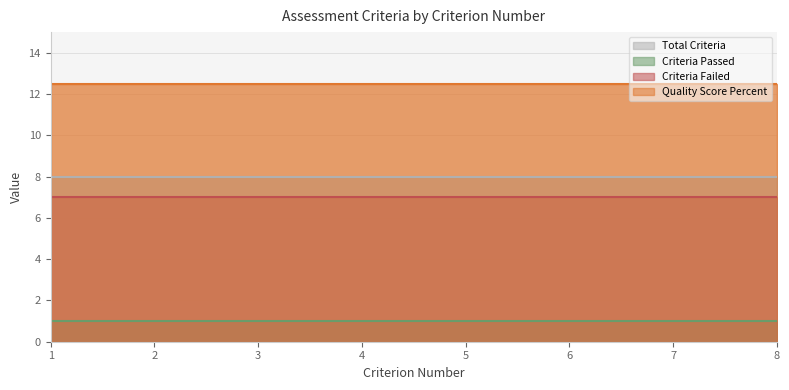

True or false: Criteria_Passed and Quality_Score_Percent cross at least once.

False